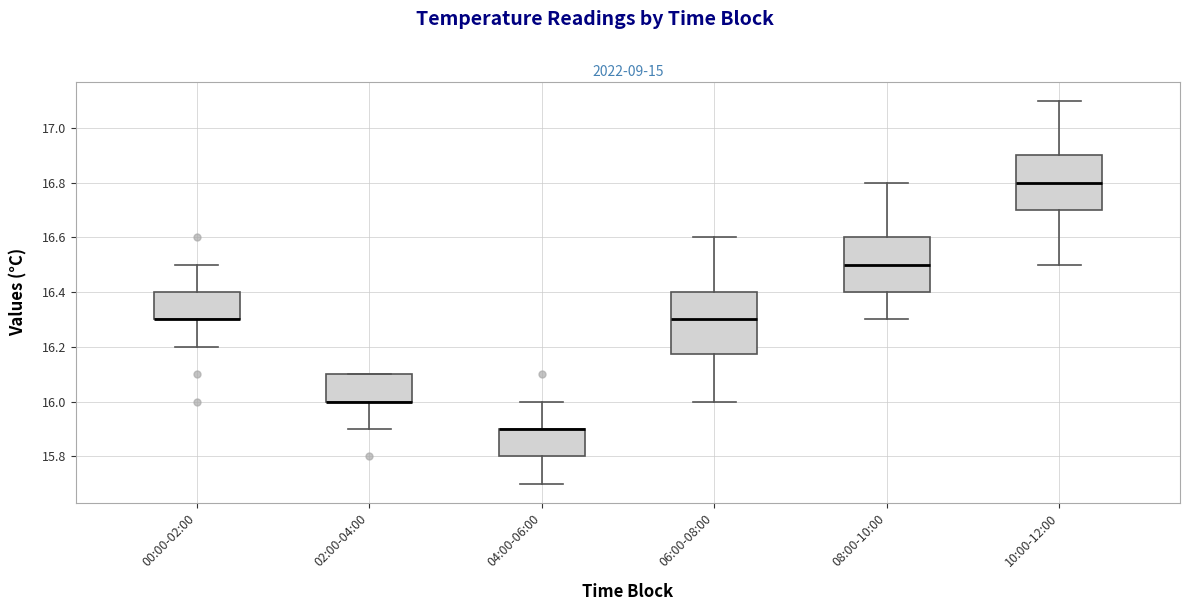

Reading left to right, transcribe this box plot: for each box, give where its median line is, the range the box spans, and where its two whiskers end, as read against the y-axis. The values are not printed on the chart, so give them approximately, as read against the axis.

00:00-02:00: median 16.30 (drawn on the box's lower edge), box 16.30 to 16.40, whiskers 16.20 to 16.50
02:00-04:00: median 16.00 (drawn on the box's lower edge), box 16.00 to 16.10, whiskers 15.90 to 16.10
04:00-06:00: median 15.90 (drawn on the box's upper edge), box 15.80 to 15.90, whiskers 15.70 to 16.00
06:00-08:00: median 16.30, box 16.18 to 16.40, whiskers 16.00 to 16.60
08:00-10:00: median 16.50, box 16.40 to 16.60, whiskers 16.30 to 16.80
10:00-12:00: median 16.80, box 16.70 to 16.90, whiskers 16.50 to 17.10